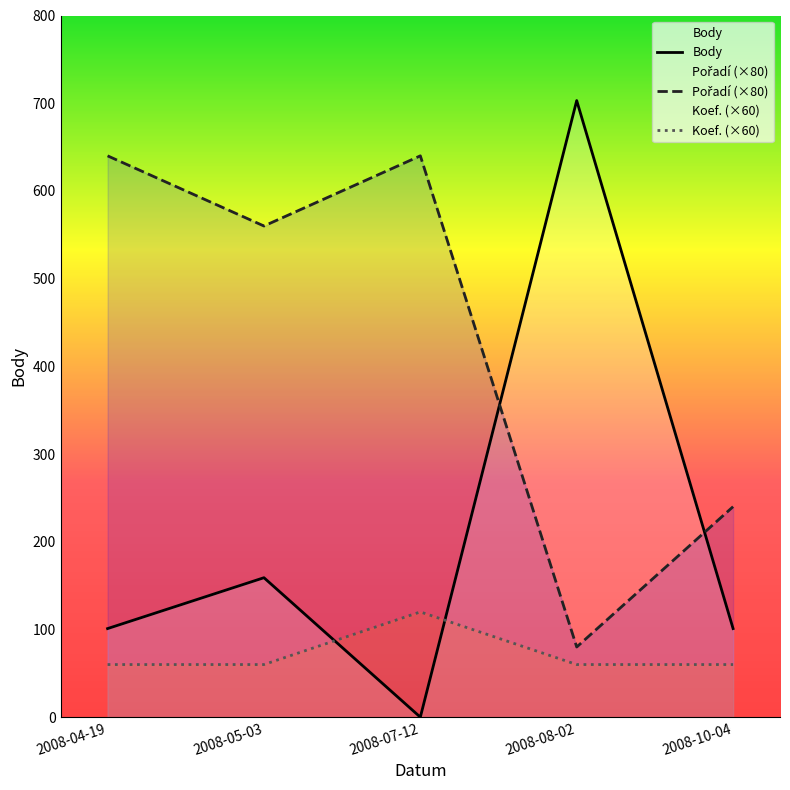

Is the value of Body at 2008-07-12 greater than the value of Koef. at 2008-10-04?

No